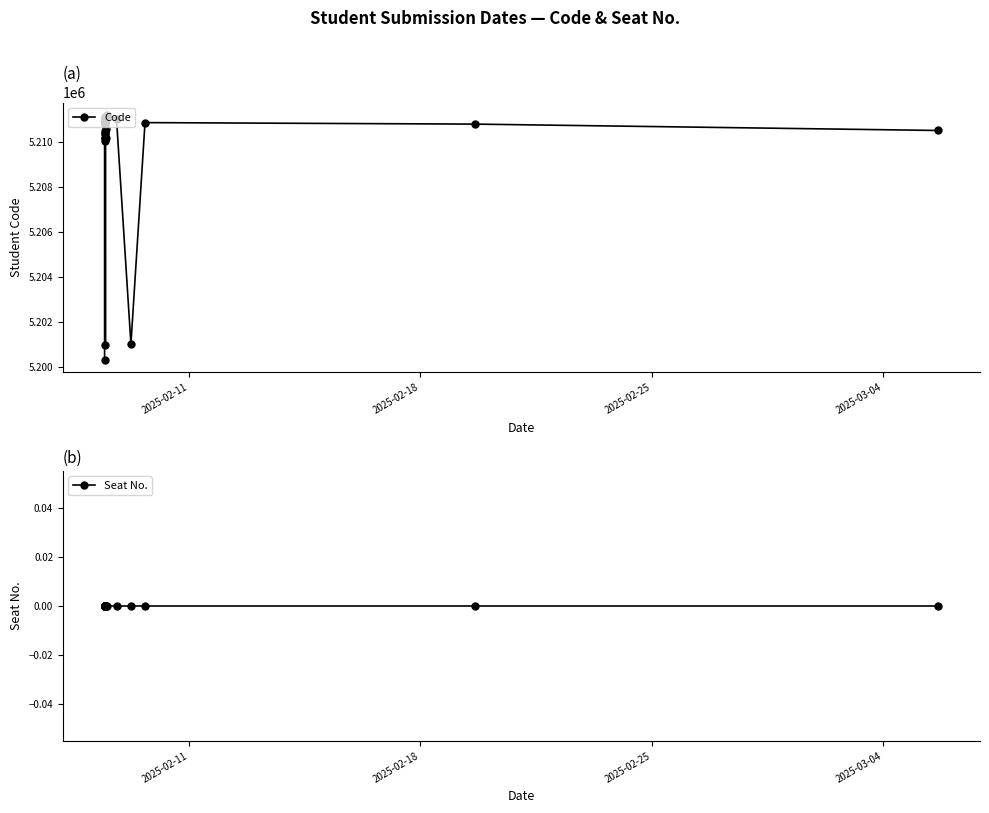

How many values in the Code series exceed 5210860?

13